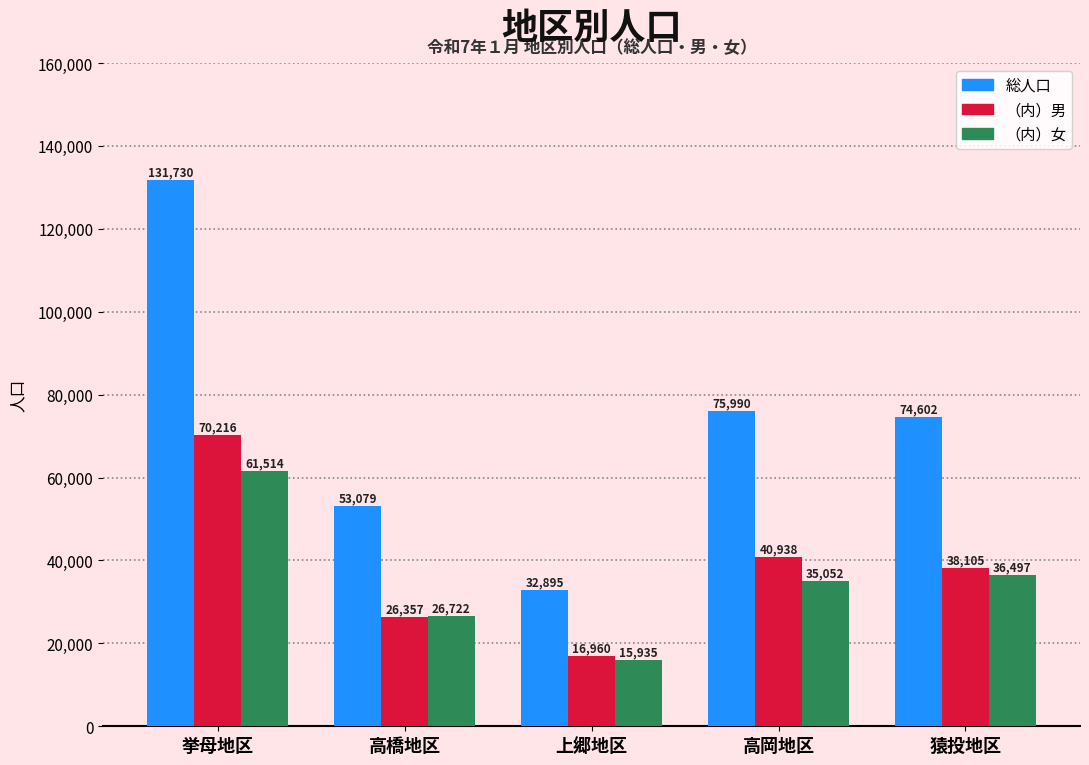

Which series has the largest total across all categories?

総人口